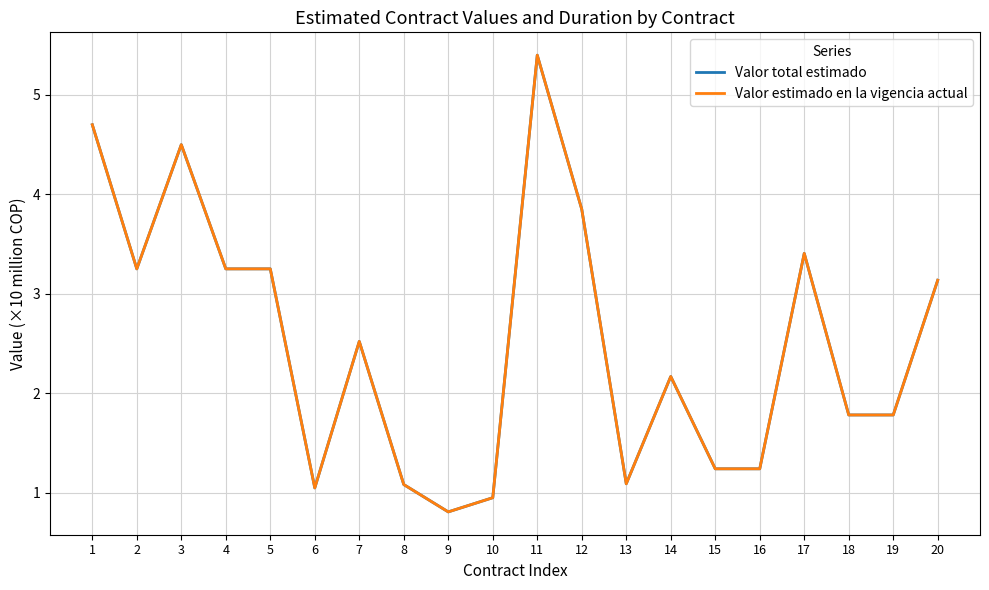

True or false: Valor total estimado has a value of 5.3 at 20.

False